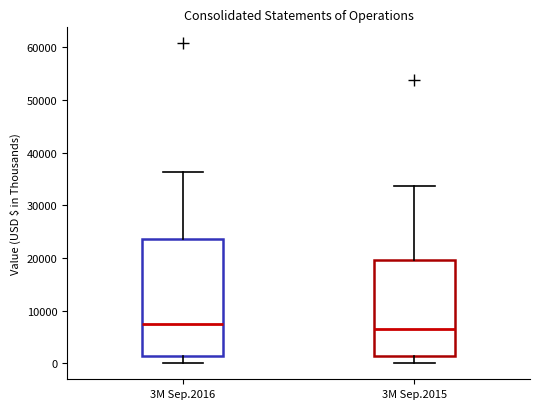

Reading left to right, transcribe this box plot: for each box, give where its median line is, the range the box spans, and where its two whiskers end, as read against the y-axis. The values are not printed on the chart, so give them approximately, as read against the axis.

3M Sep.2016: median 7000, box 1000 to 24000, whiskers 0 to 36000
3M Sep.2015: median 6000, box 1000 to 20000, whiskers 0 to 34000